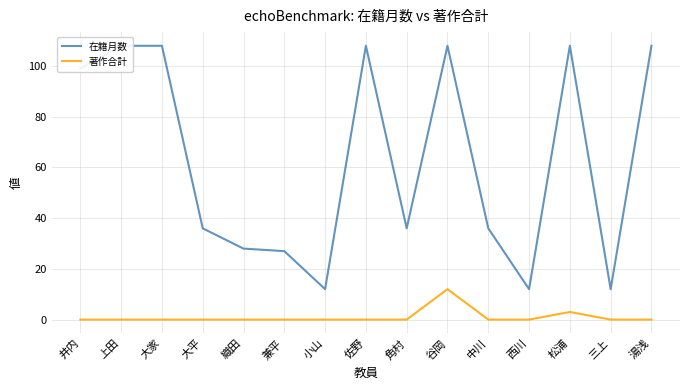

What is the highest value of the 在籍月数 series?

108